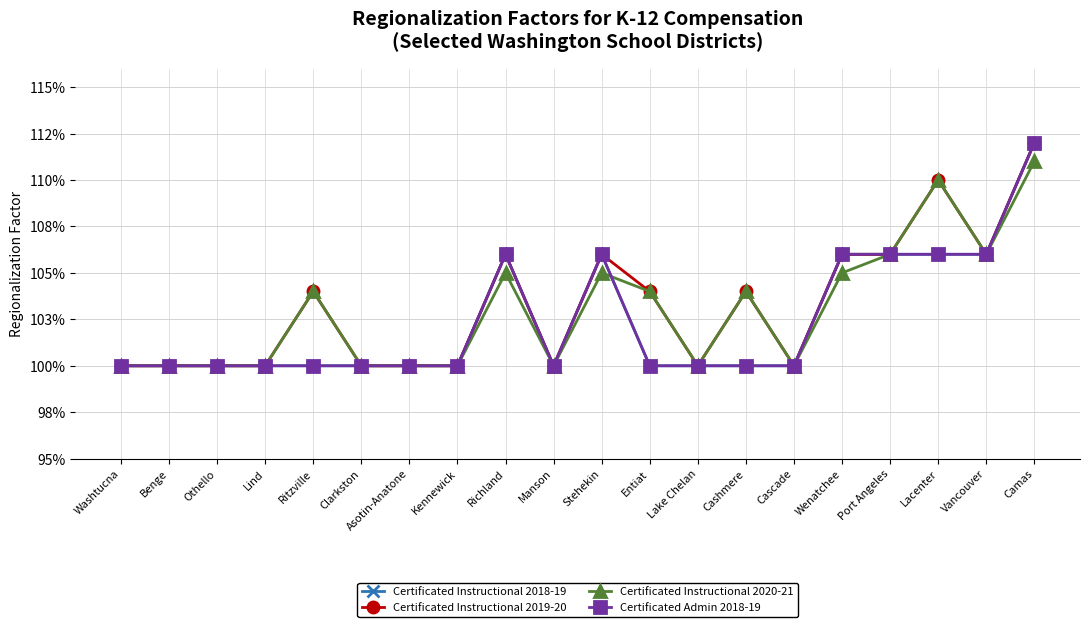

Is this an area chart (filled region under the line)?

No